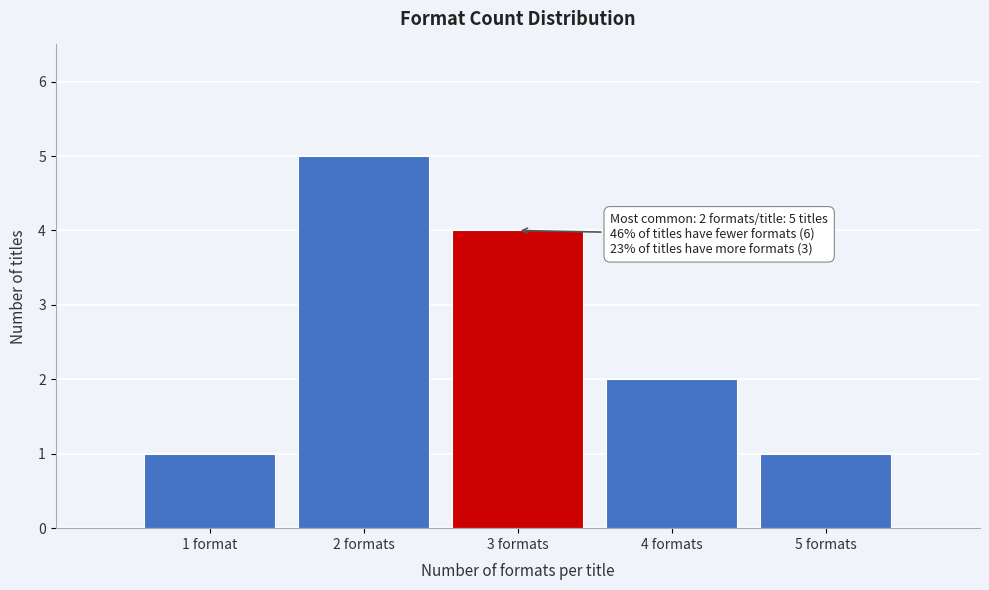

Reading left to right, transcribe all the data shown in this chart.

1 format=1	2 formats=5	3 formats=4	4 formats=2	5 formats=1